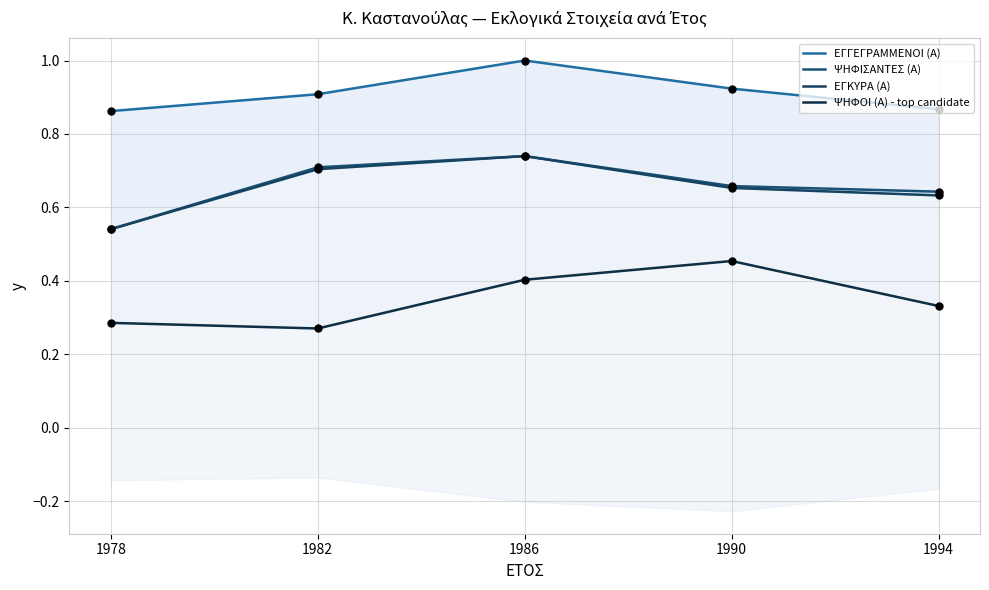

What are all the series names shown in the legend?

ΕΓΓΕΓΡΑΜΜΕΝΟΙ (Α), ΨΗΦΙΣΑΝΤΕΣ (Α), ΕΓΚΥΡΑ (Α), ΨΗΦΟΙ (Α) - top candidate